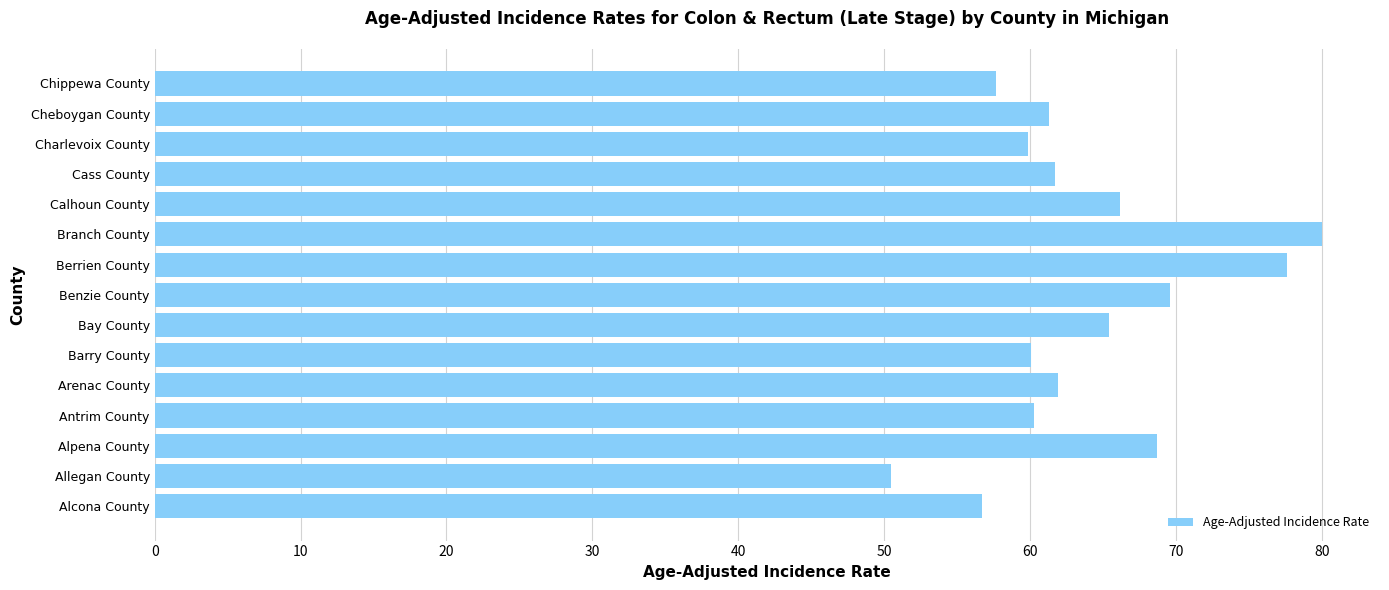

Is it true that the value at Branch County is 80.0?

True